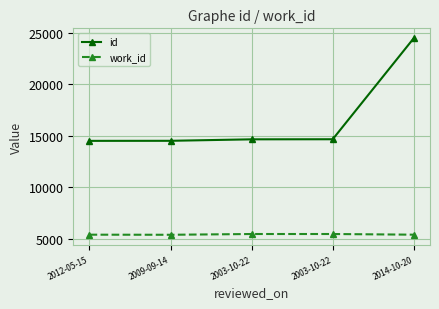

Is it true that work_id equals 5409 at 2009-09-14?

True